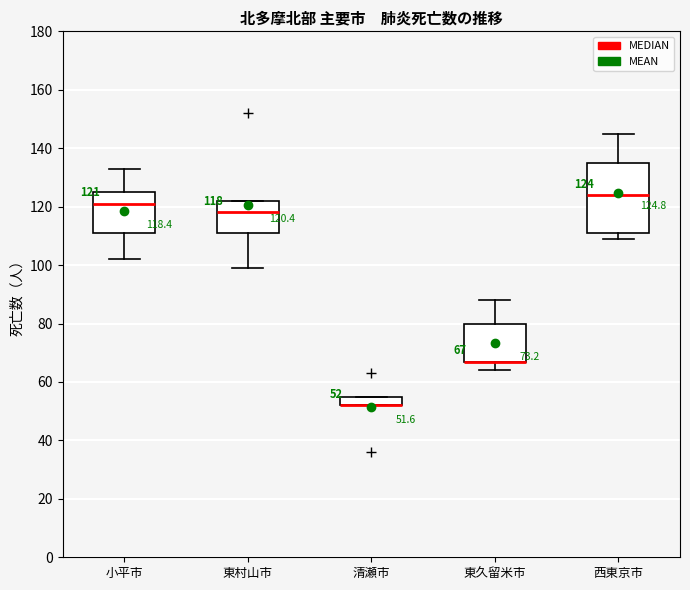

Comparing the boxes themselves (not the whiskers), which one is the tallest?

西東京市